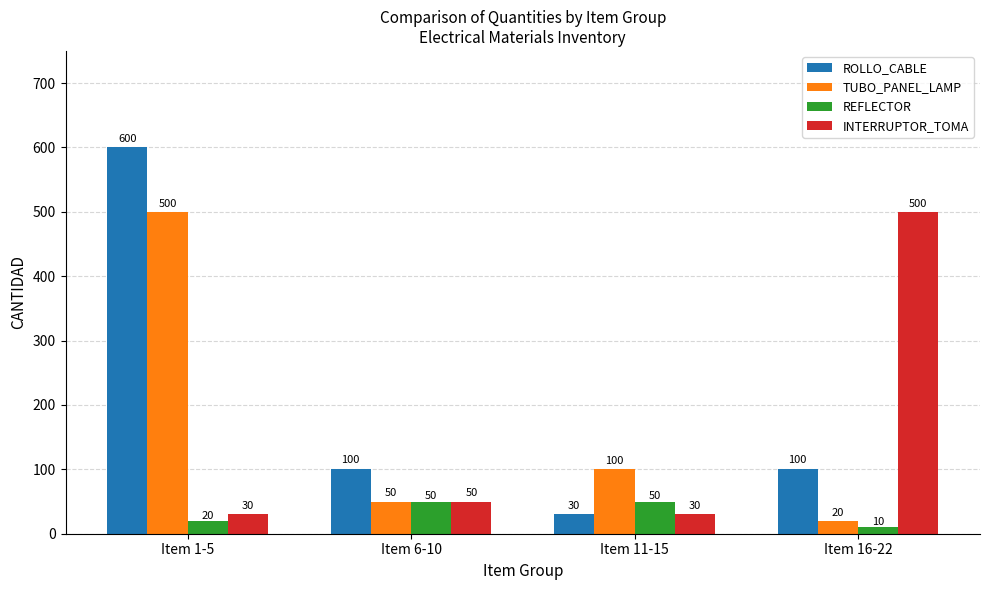

What are all the series names shown in the legend?

ROLLO_CABLE, TUBO_PANEL_LAMP, REFLECTOR, INTERRUPTOR_TOMA